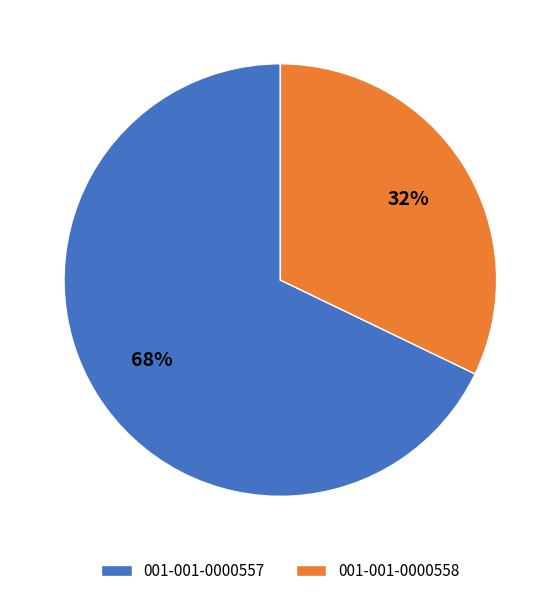

To the nearest percent, what is the difference between the 001-001-0000557 and 001-001-0000558 slice percentages?

36%